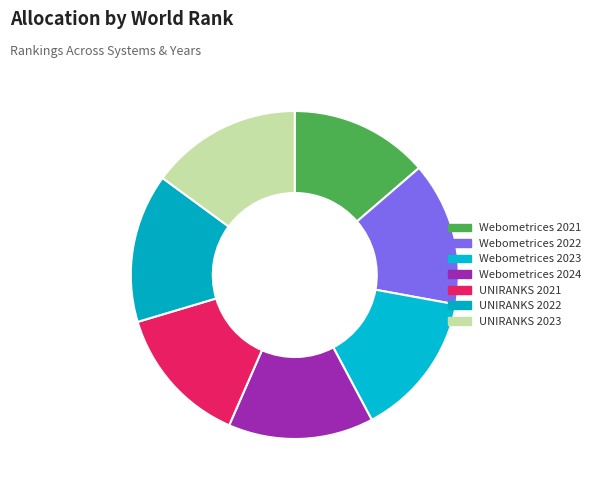

Does Webometrices 2023 represent more than half of the total?

No